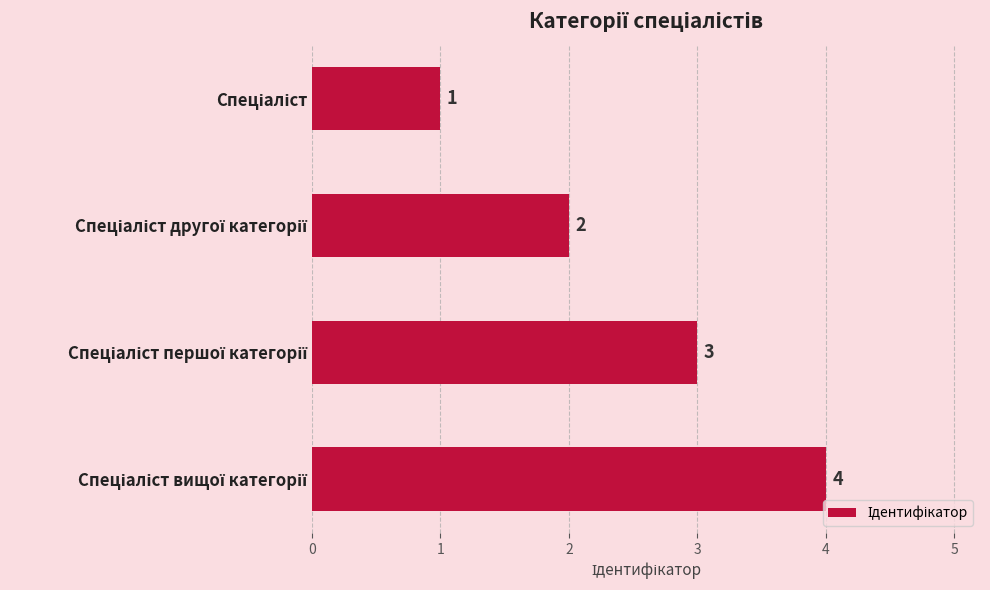

Count the values in the range 2 to 4.

3